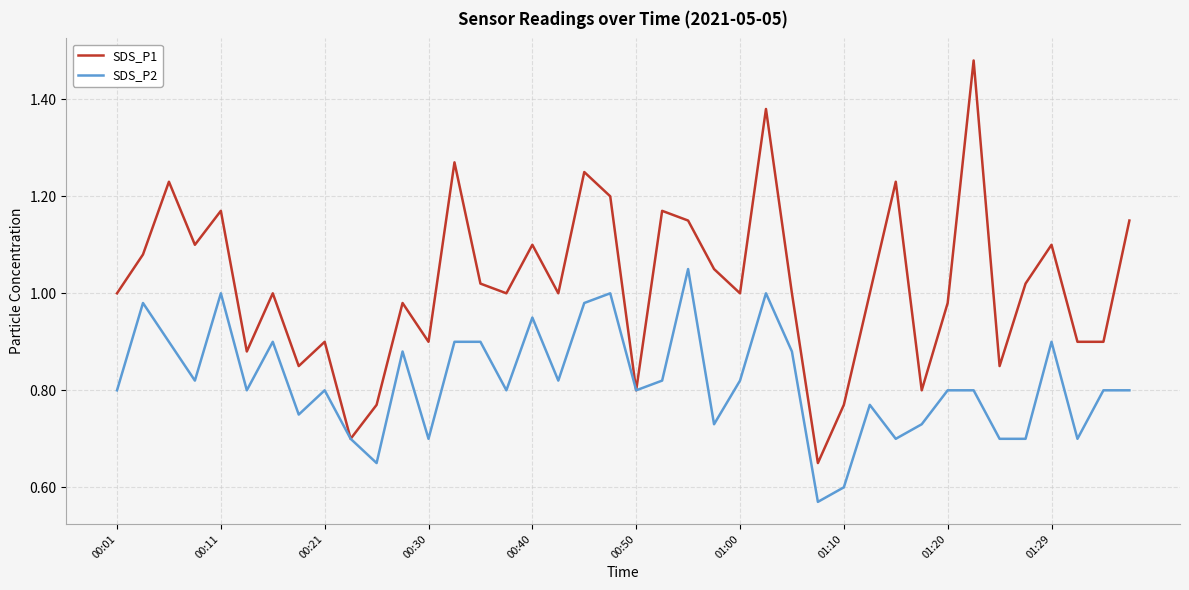

Is this an area chart (filled region under the line)?

No